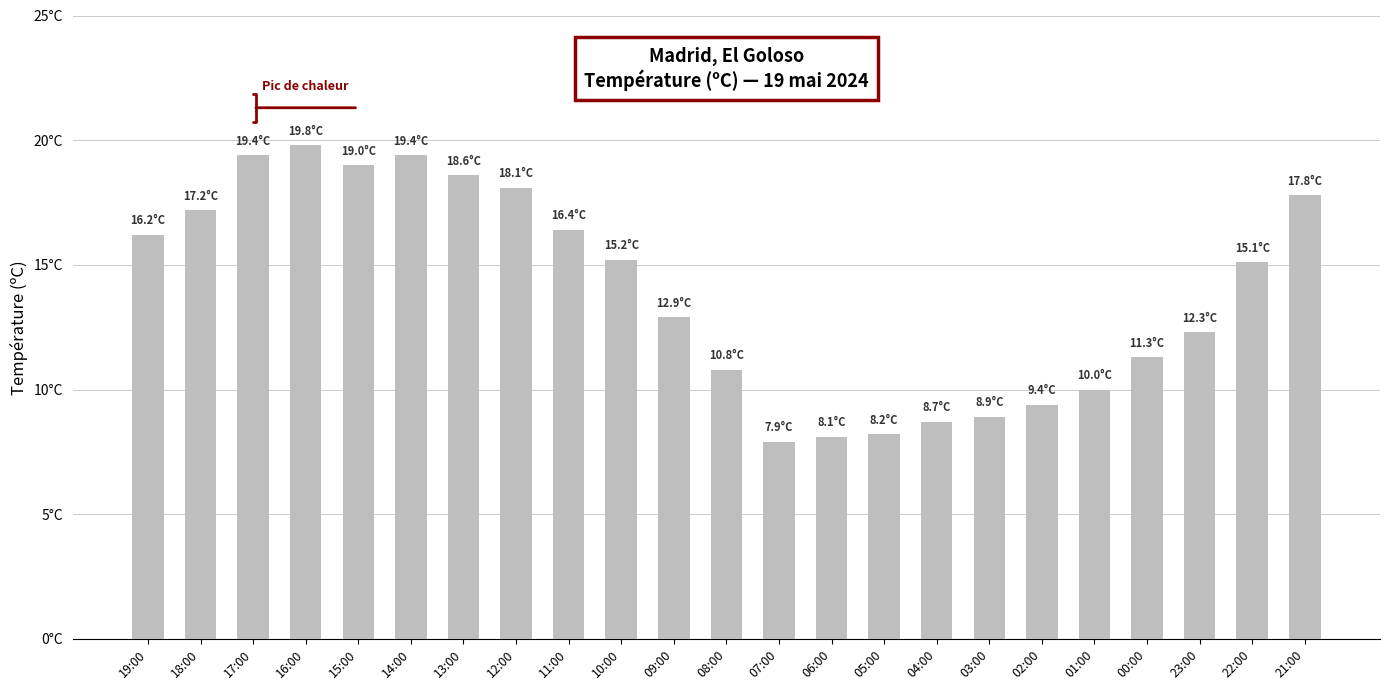

Does the chart contain any negative values?

No